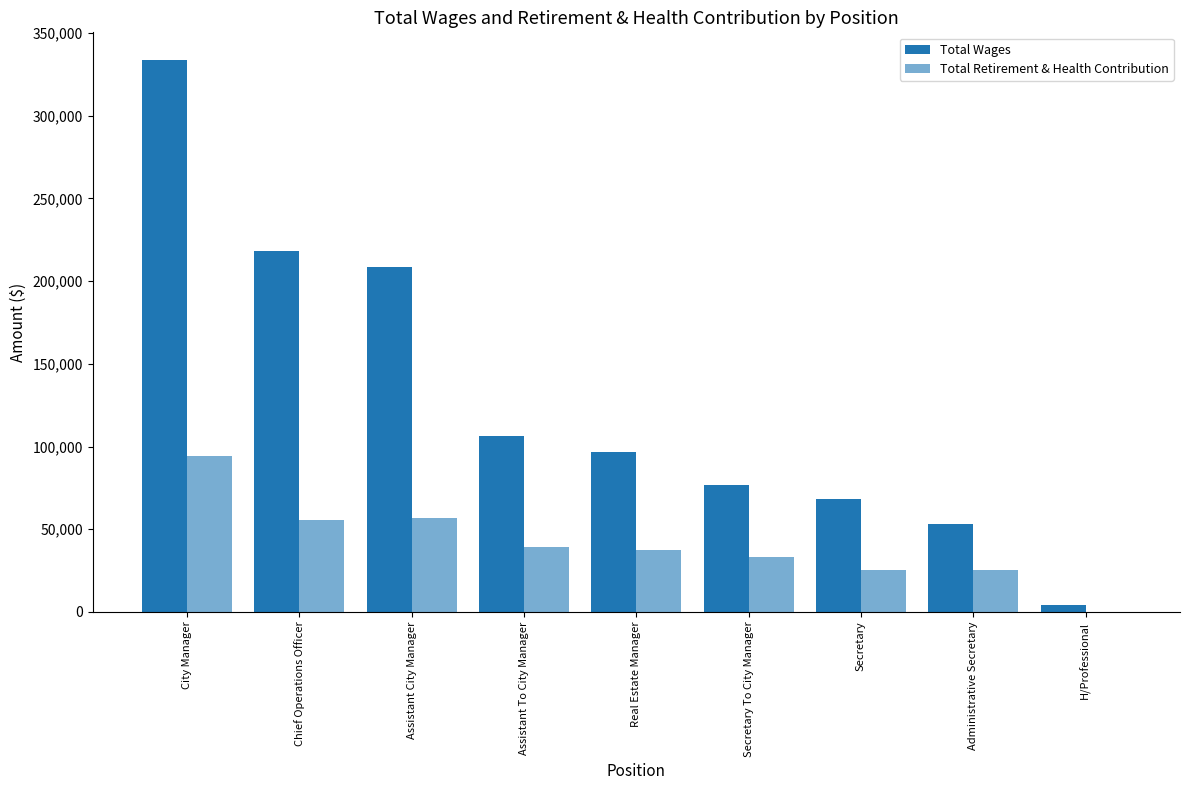

At how many categories does at least one series exceed 12672?

8